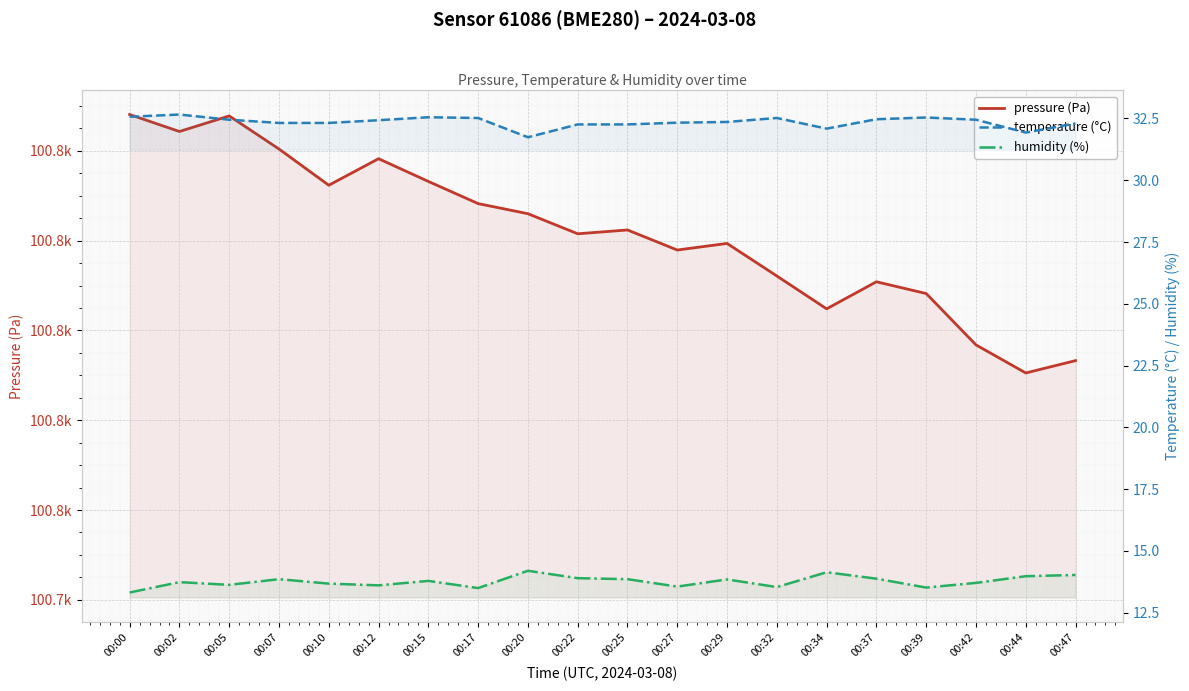

Between 00:34 and 00:12, which is larger?

00:12